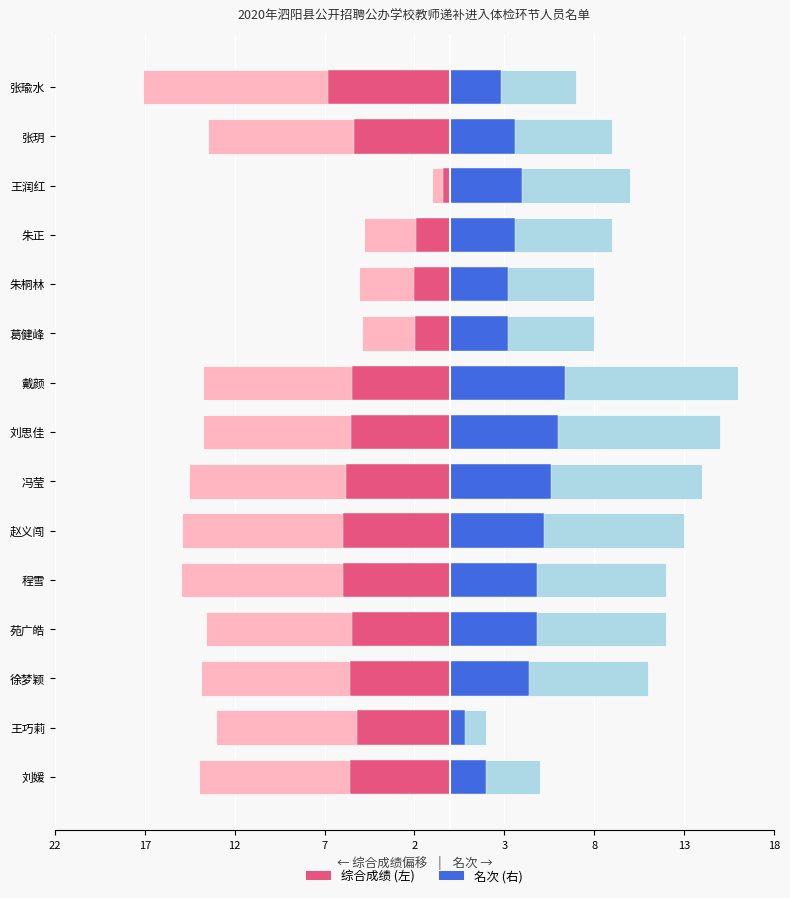

The 名次 series shows 15.0 at 刘思佳. True or false?

True